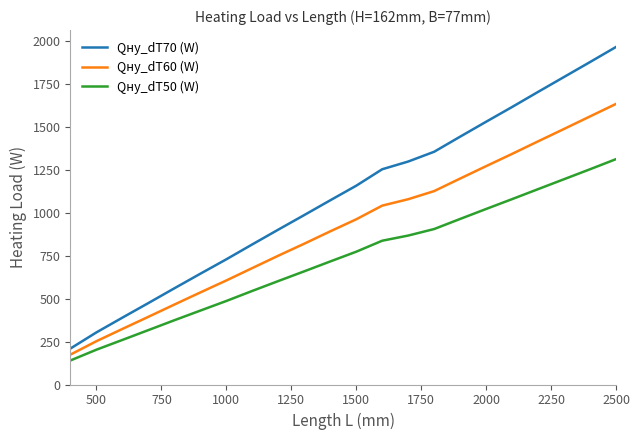

True or false: Qну_dT70 (W) and Qну_dT50 (W) intersect in this chart.

False